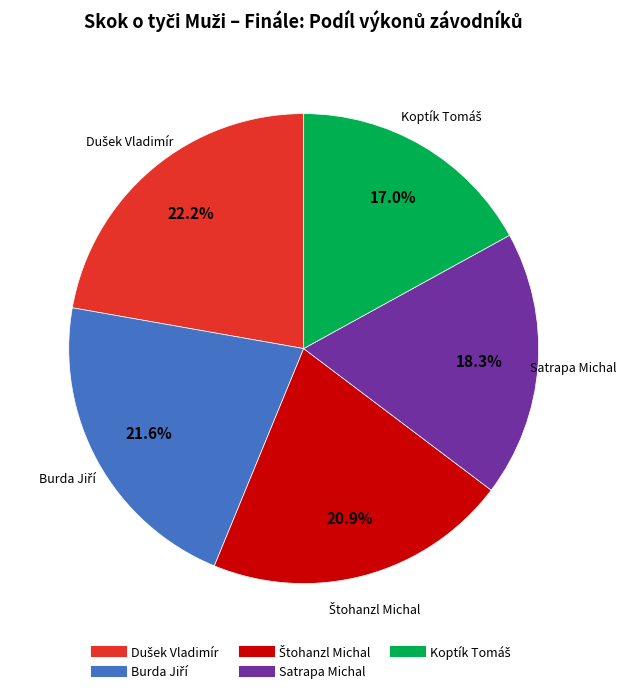

Is there any slice that represents more than half of the pie?

No